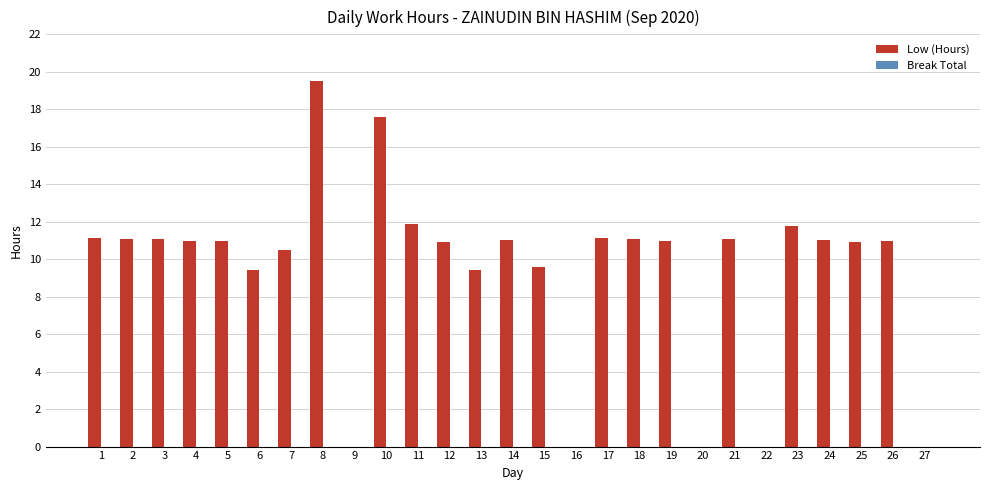

What is the sum of all values?

254.1